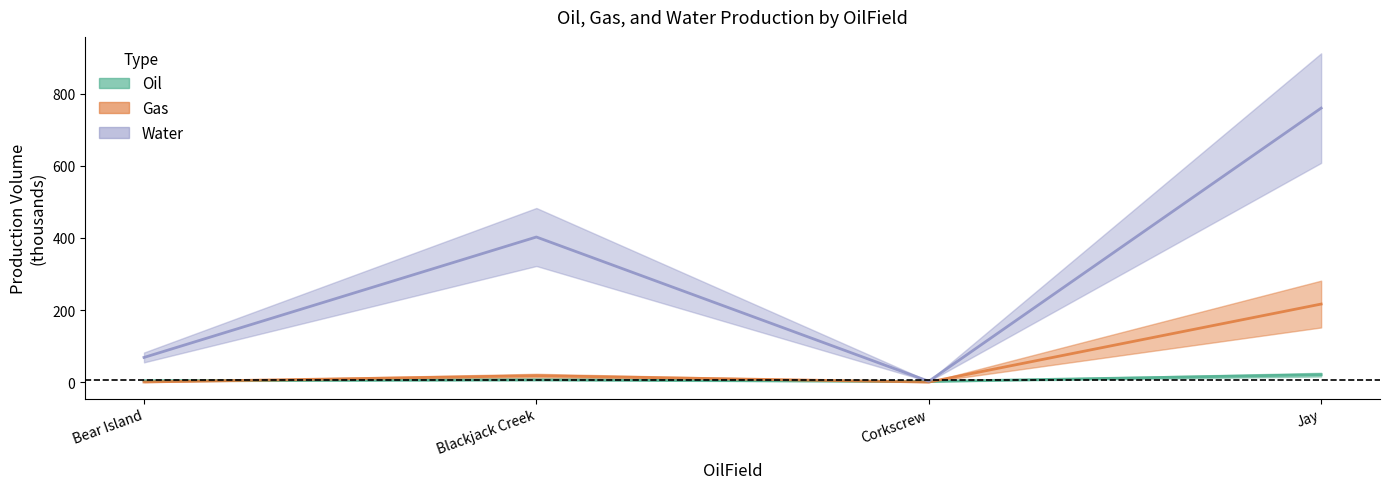

What value does the Water series have at Bear Island?

68.3